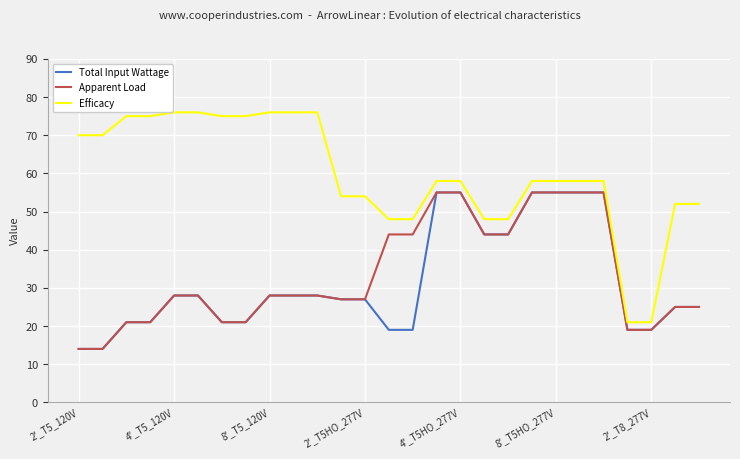

True or false: Efficacy and Total Input Wattage cross at least once.

False